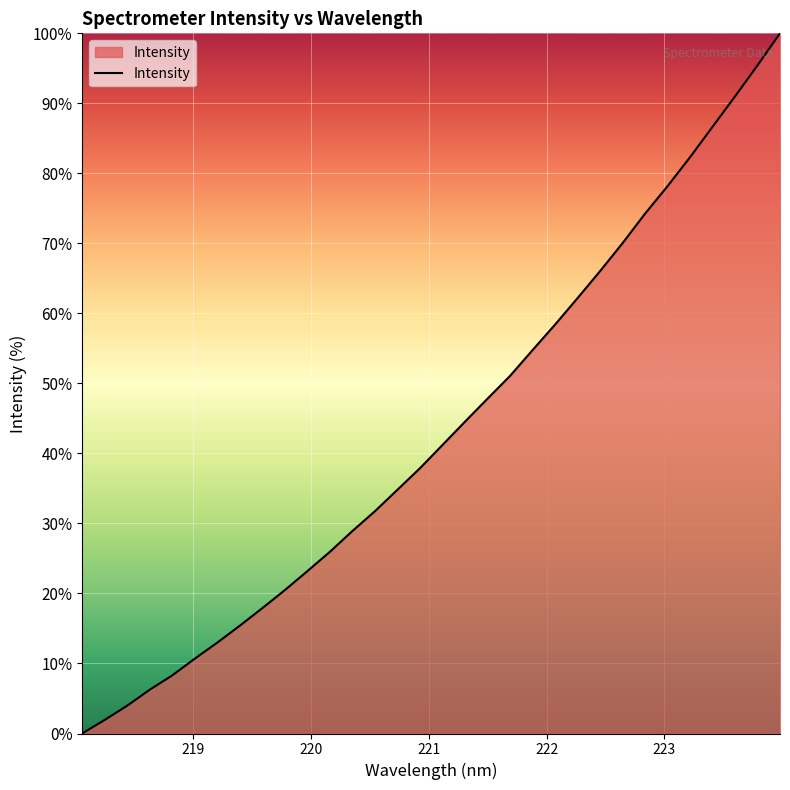

What is the difference between the maximum and minimum values?

100.0